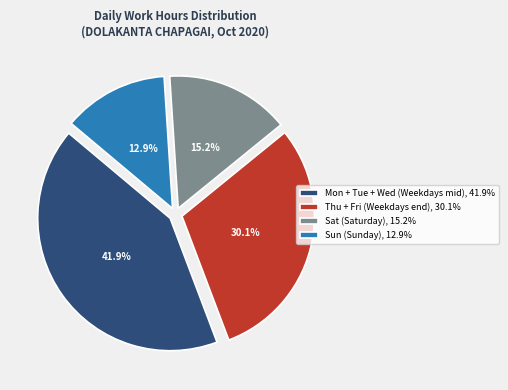

Rank the categories by value from highest to lowest.

Mon + Tue + Wed (Weekdays mid), 41.9%, Thu + Fri (Weekdays end), 30.1%, Sat (Saturday), 15.2%, Sun (Sunday), 12.9%